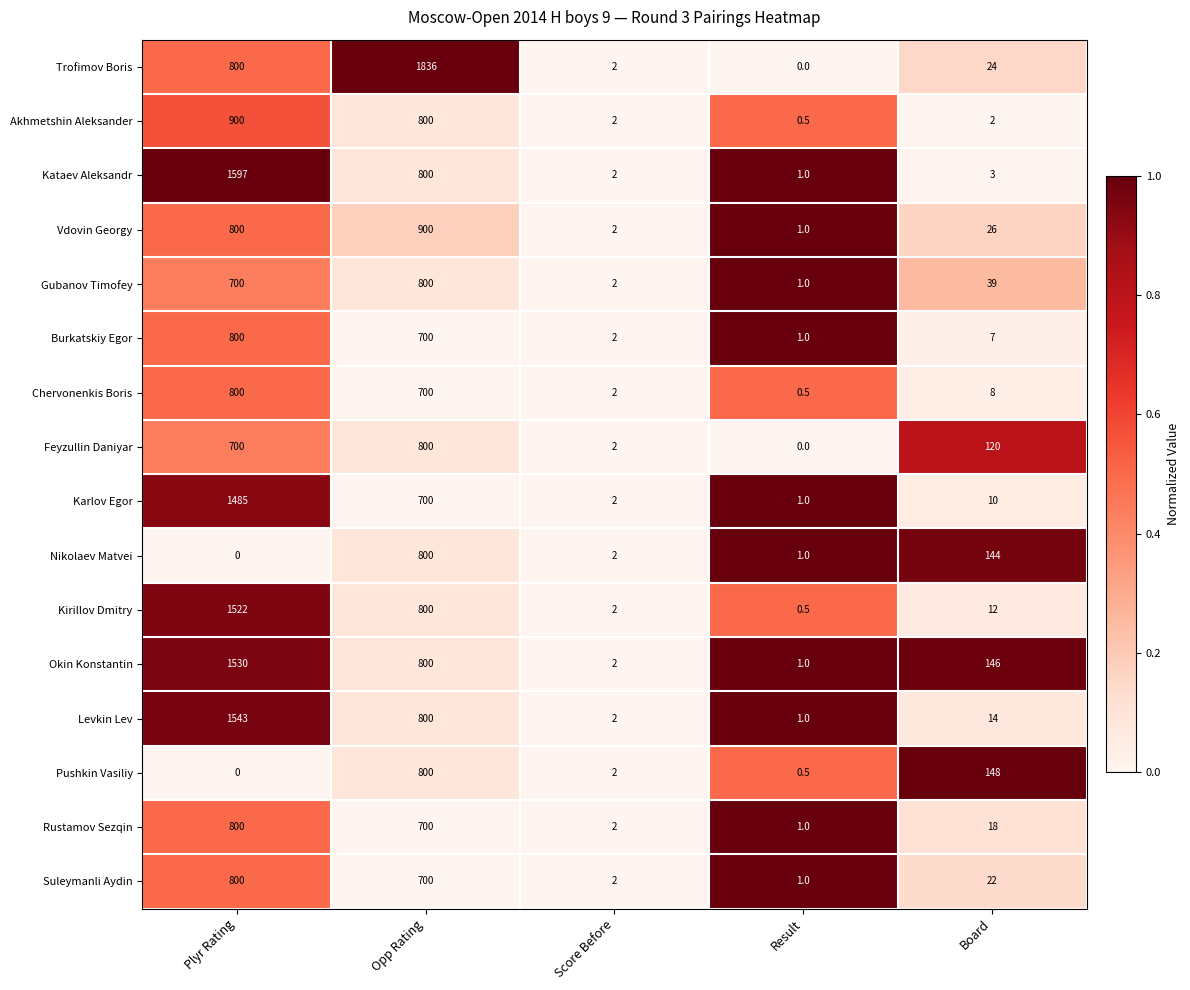

Count the number of categories in the chart.

5